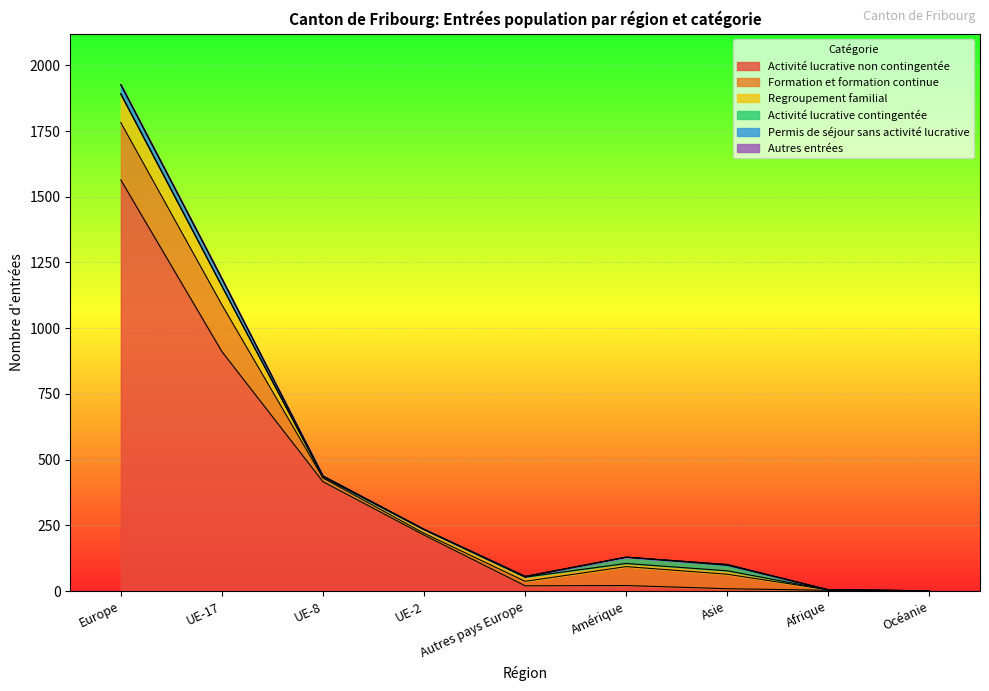

Rank the series at UE-17 from lowest to highest value.

Activité lucrative contingentée, Autres entrées, Permis de séjour sans activité lucrative, Regroupement familial, Formation et formation continue, Activité lucrative non contingentée